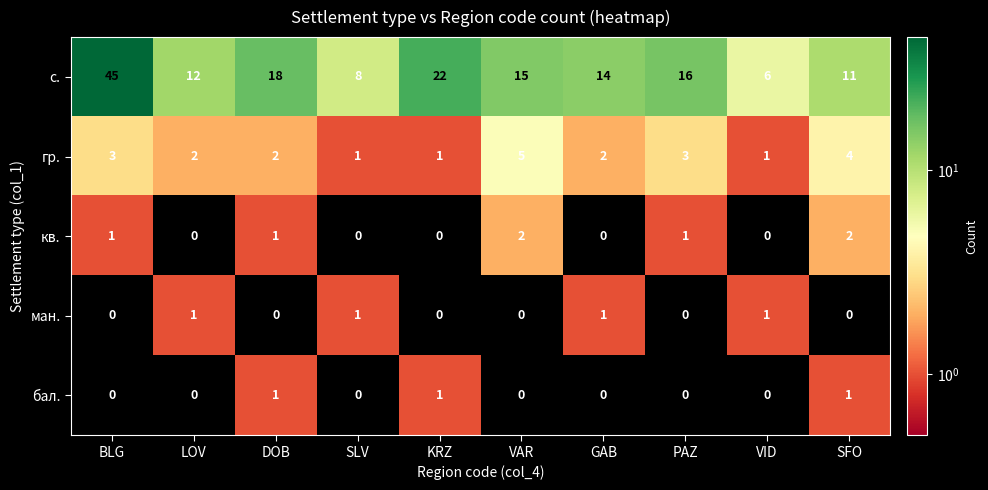

What is the difference between the с. values at VAR and DOB?

3